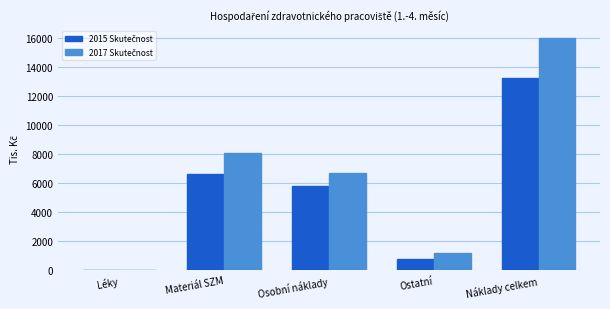

Which category has the highest value across all series?

Náklady celkem